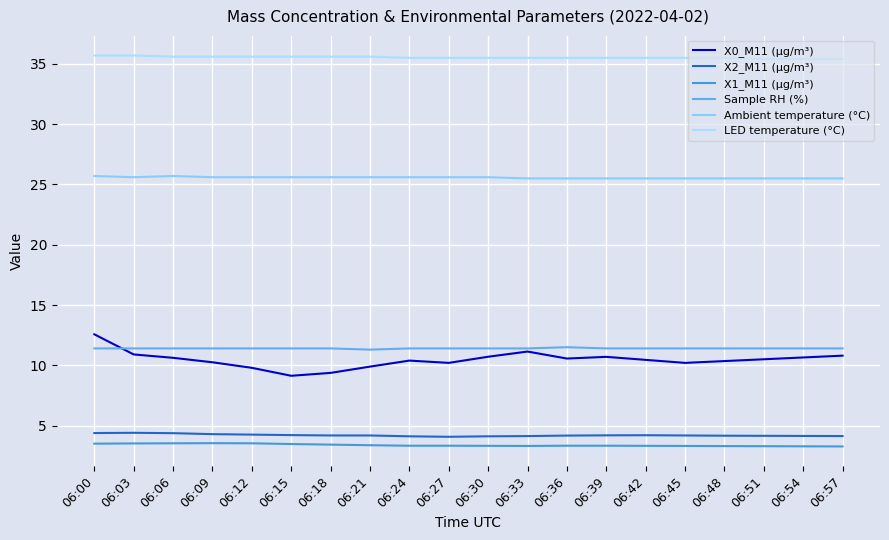

True or false: X2_M11 (μg/m³) and Sample RH (%) cross at least once.

False